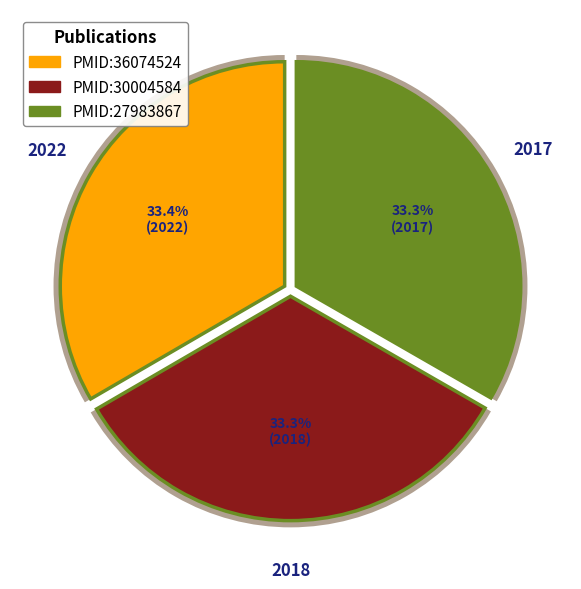

Does PMID:27983867 represent more than half of the total?

No